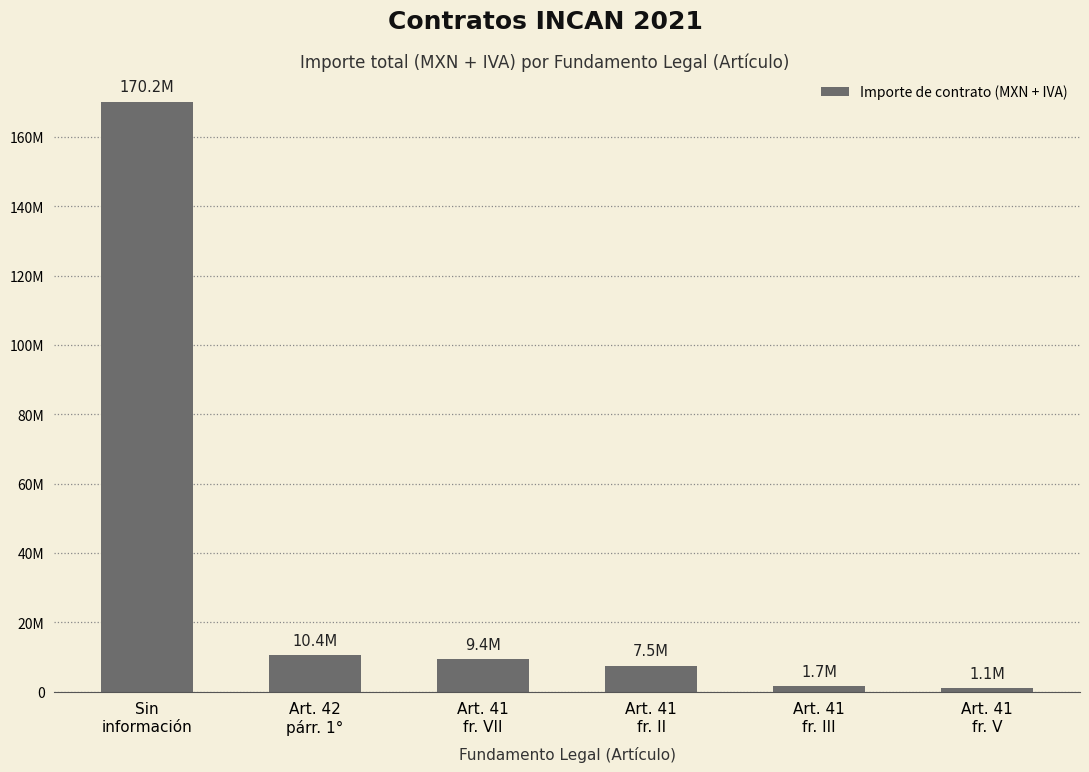

What is the difference between the maximum and minimum values?

169150670.2